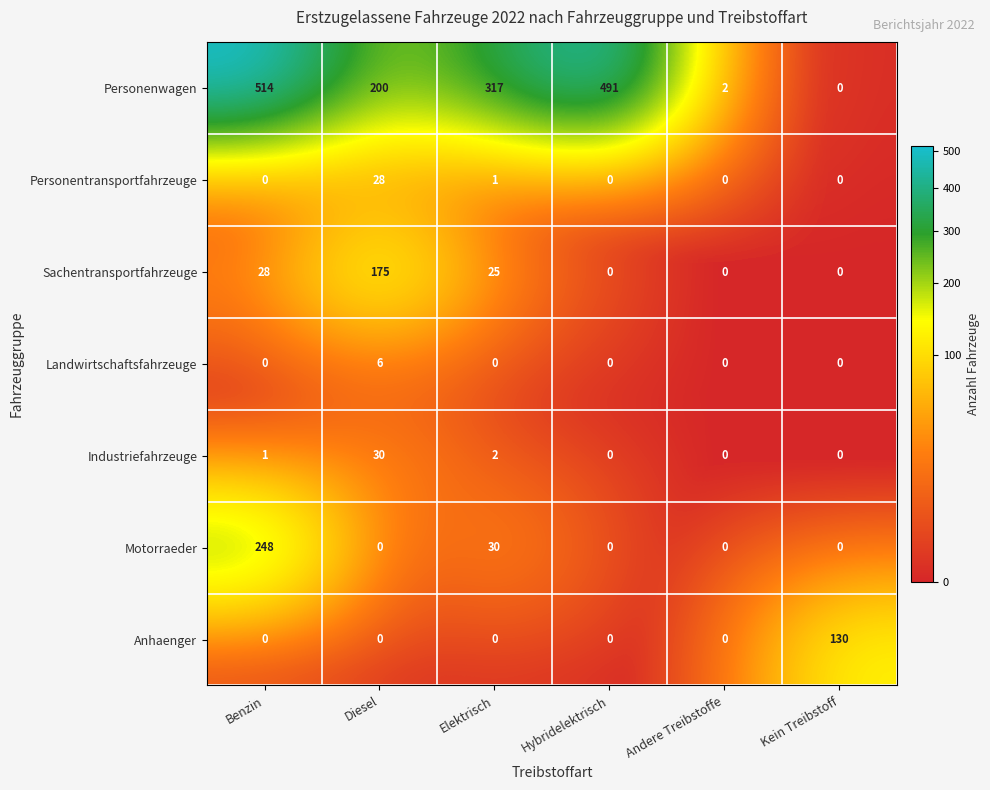

List the series in order of their peak value, highest first.

Personenwagen, Motorraeder, Sachentransportfahrzeuge, Anhaenger, Industriefahrzeuge, Personentransportfahrzeuge, Landwirtschaftsfahrzeuge